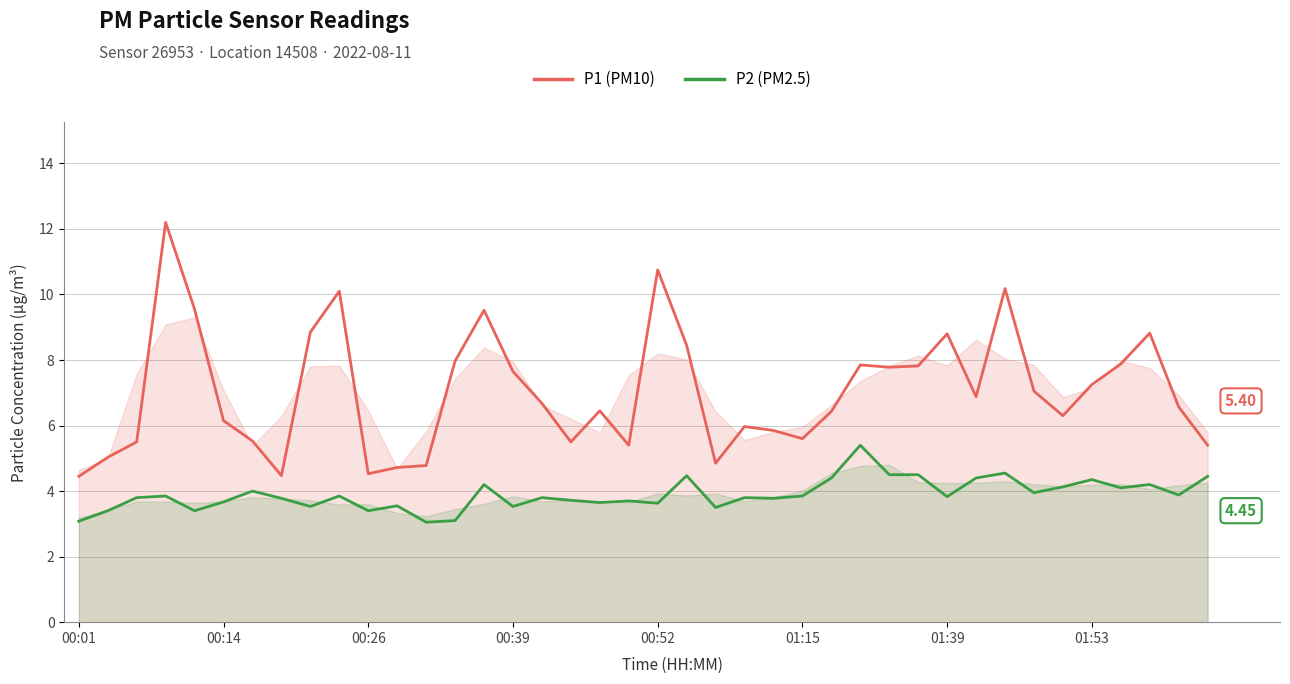

What is the difference between the maximum and minimum values in the P1 (PM10) series?

7.7